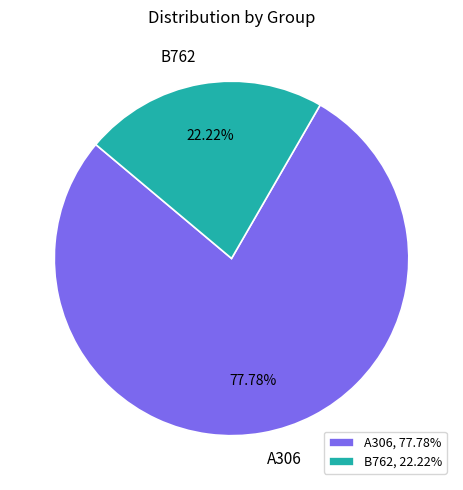

Does A306 represent more than half of the total?

Yes